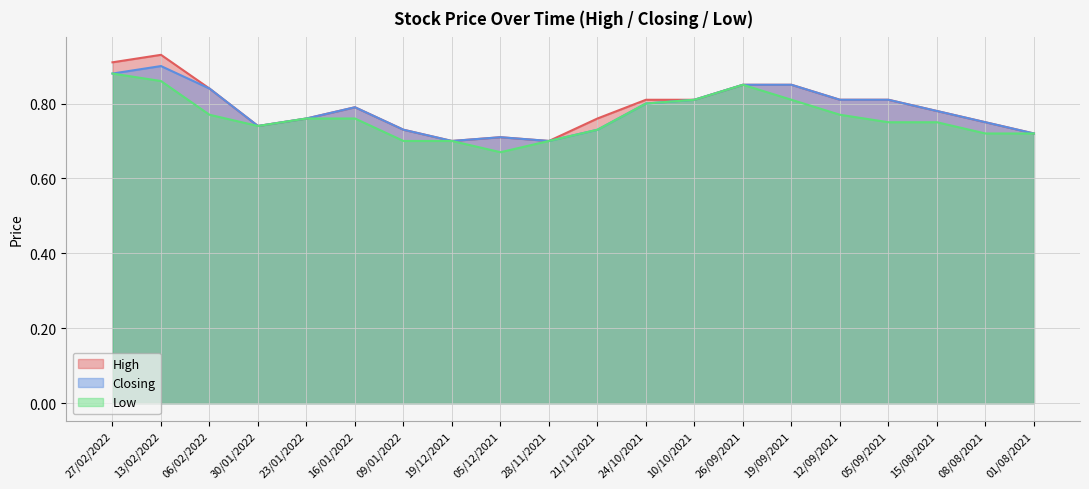

How many interior local valleys does the High series have?

3